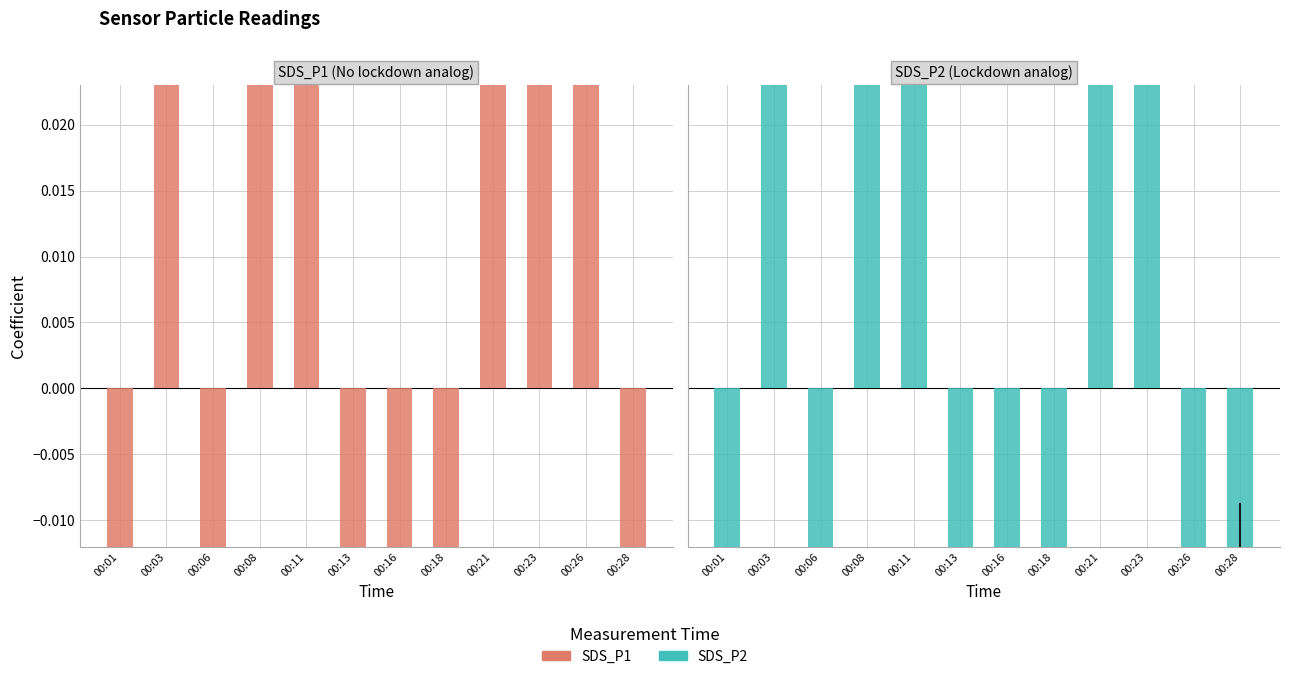

At which label is SDS_P2 closest to 0?

00:28